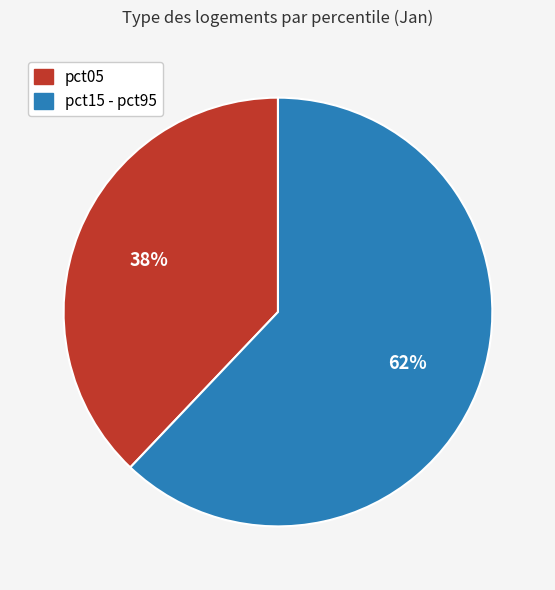

Does any single category account for the majority?

Yes